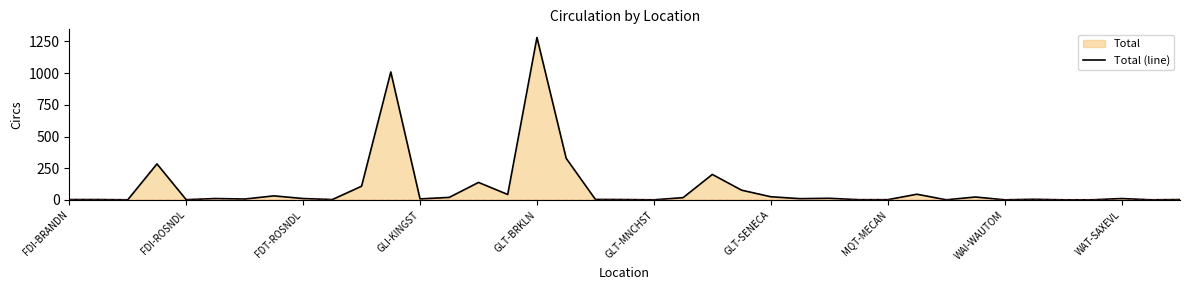

What is the difference between the maximum and minimum values?

1280